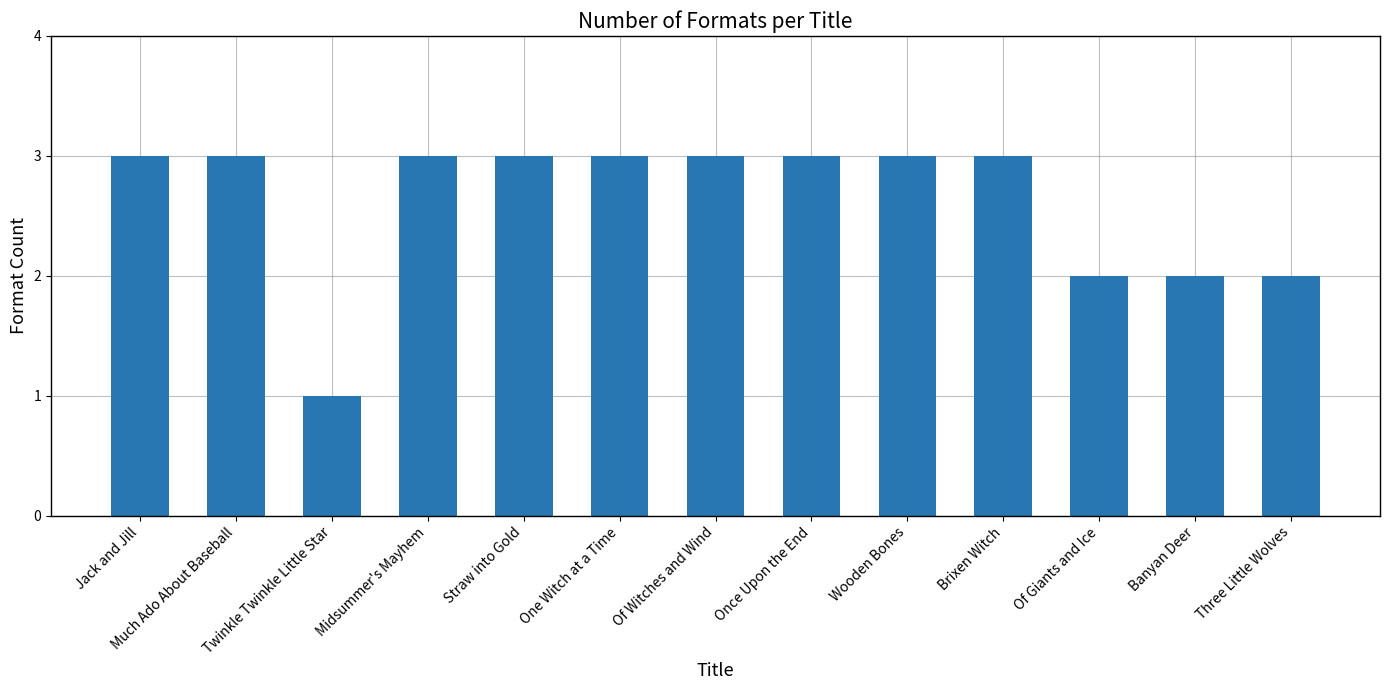

What is the value of the 13th bar from the left?

2